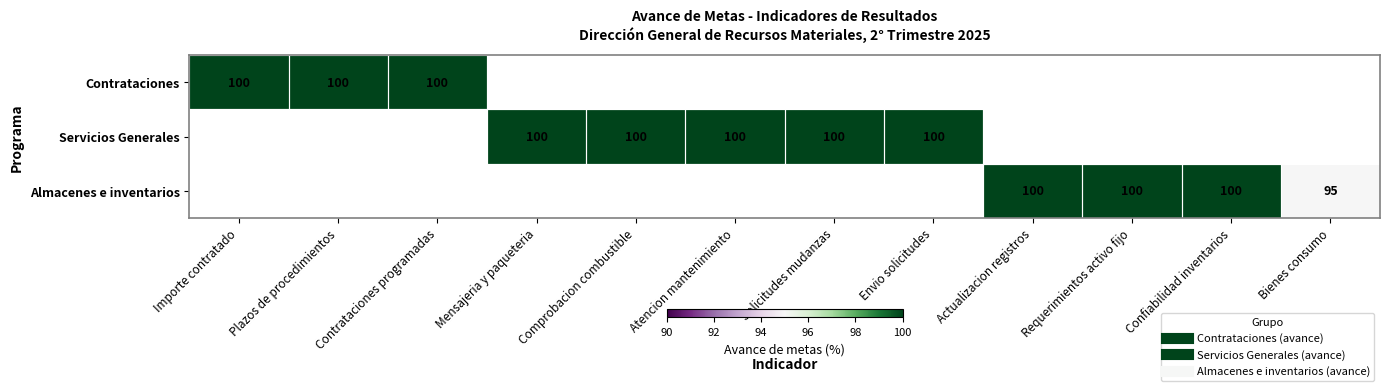

At how many categories does at least one series exceed 99?

11